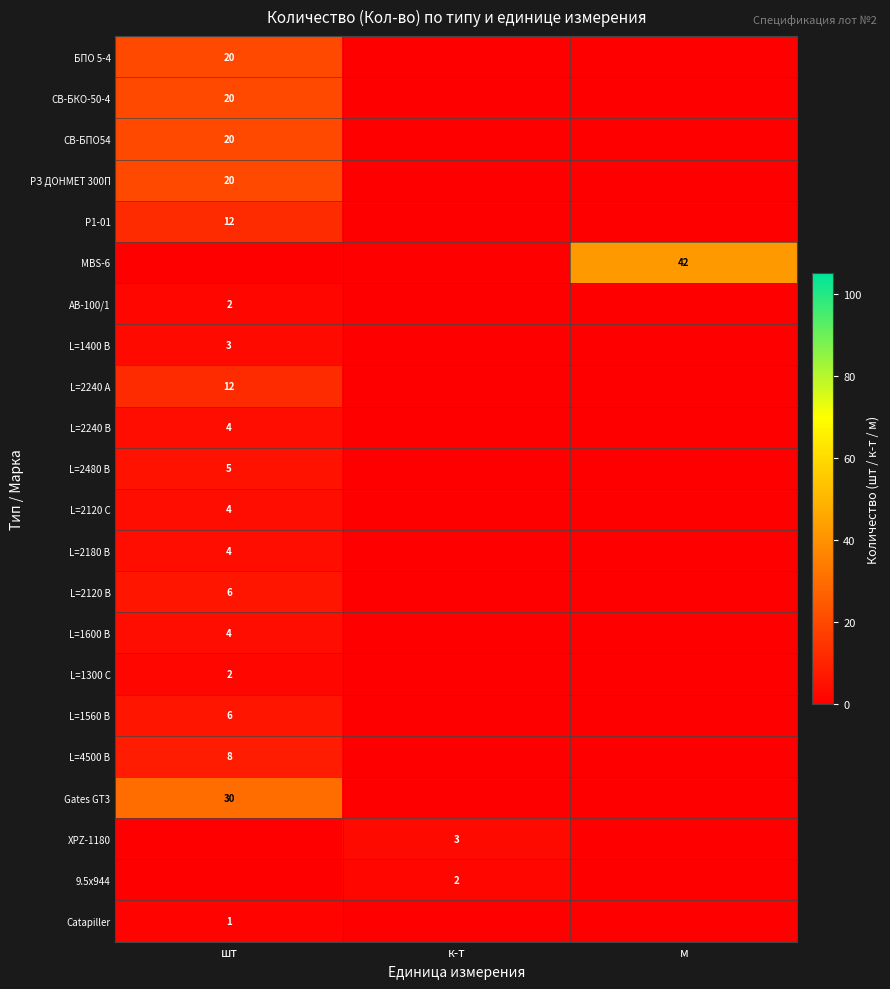

Count the number of categories in the chart.

3